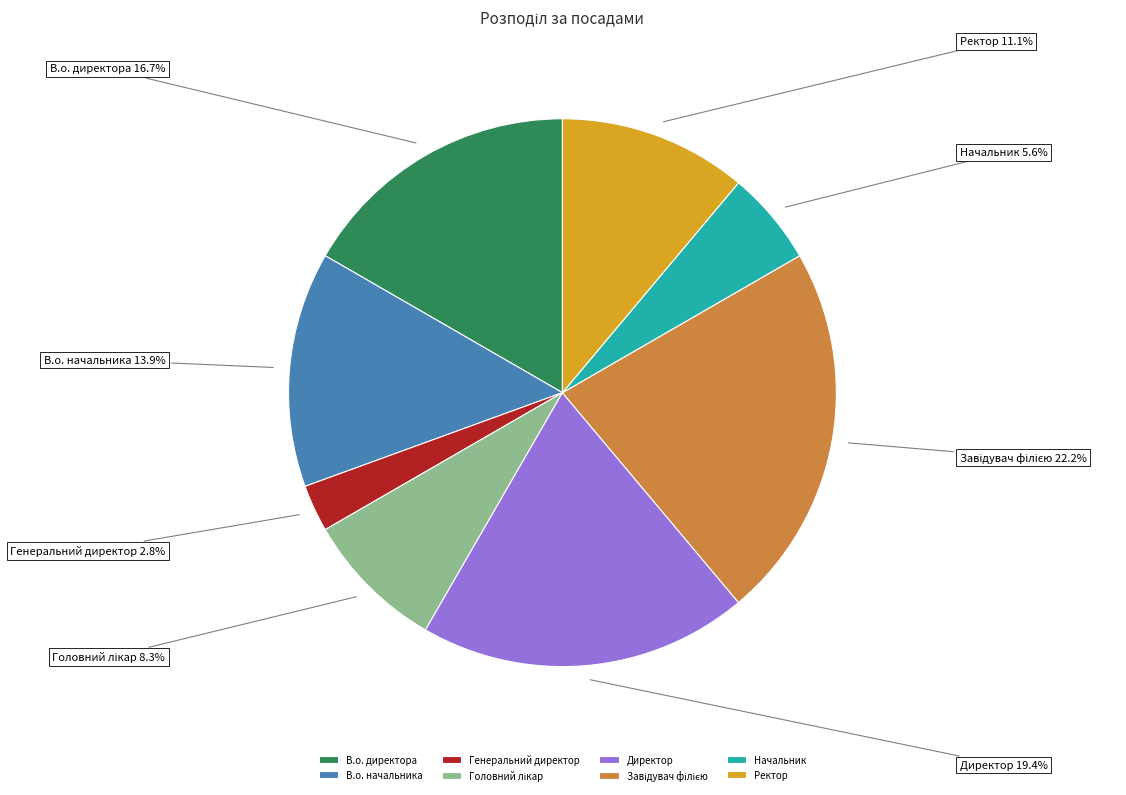

Does Генеральний директор account for over 50% of the chart?

No